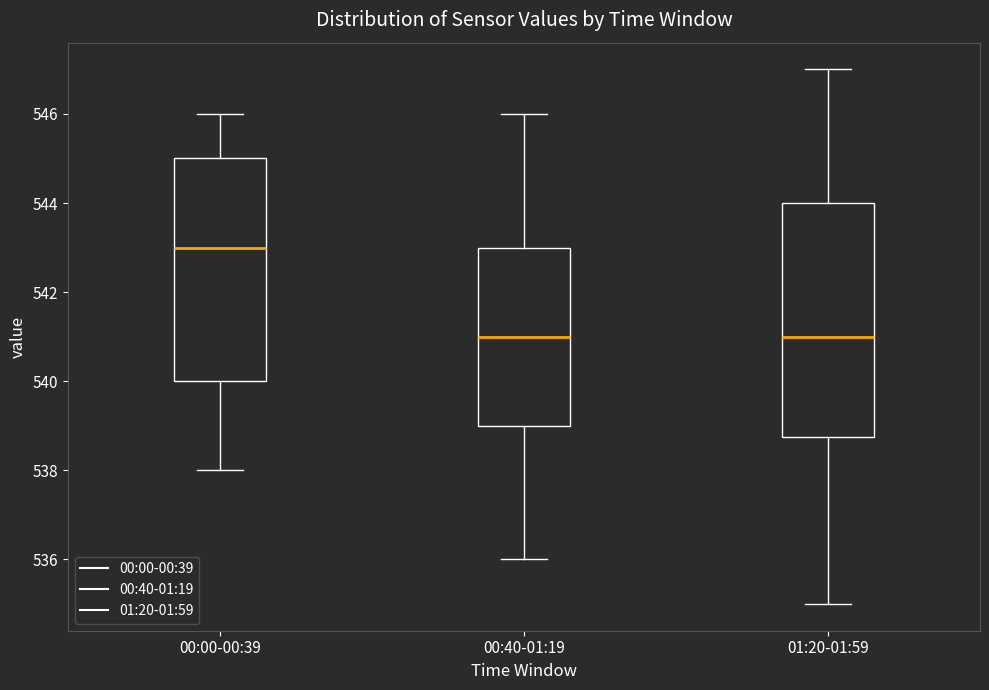

Which box has the highest median line?

00:00-00:39